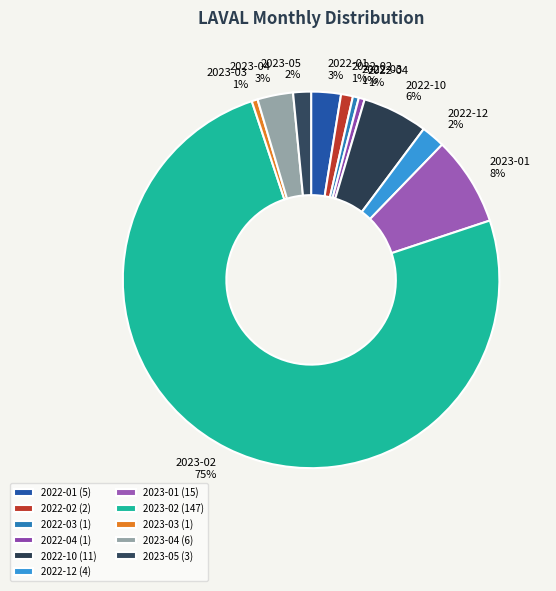

How many segments does this pie chart have?

11